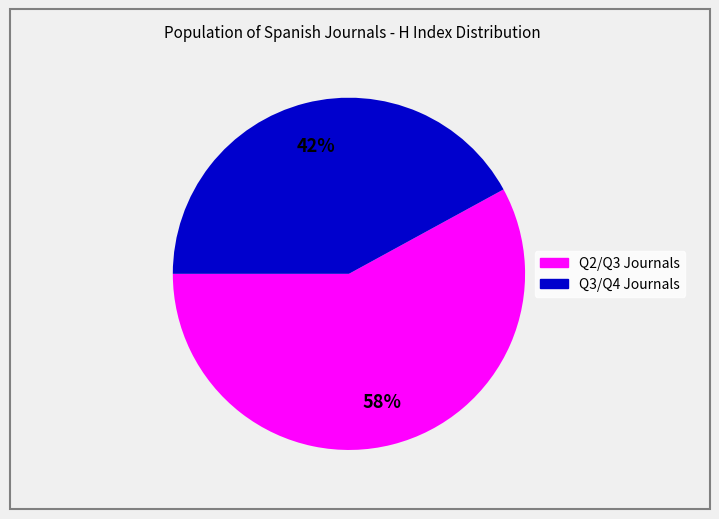

Count the number of slices in the pie.

2